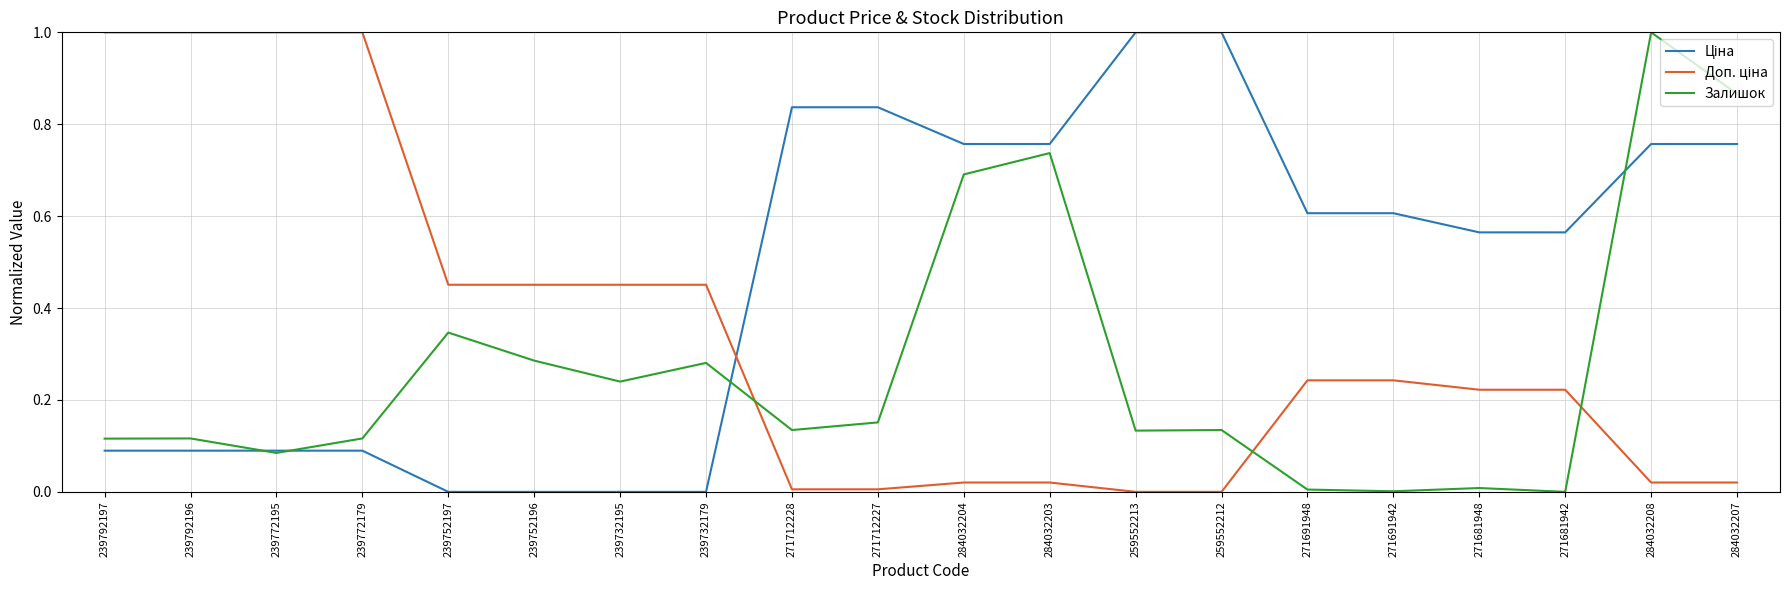

At which category is the sum across all series the highest?

284032208